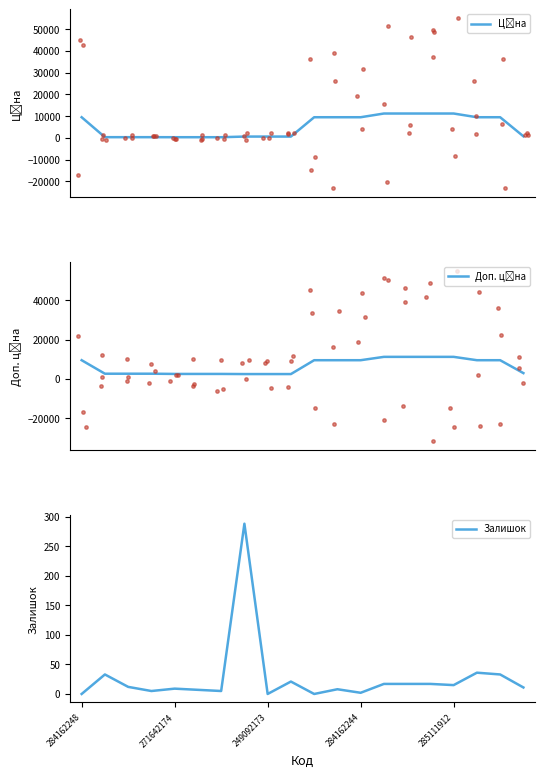

What is the total value across all series at 284162248?

18960.1